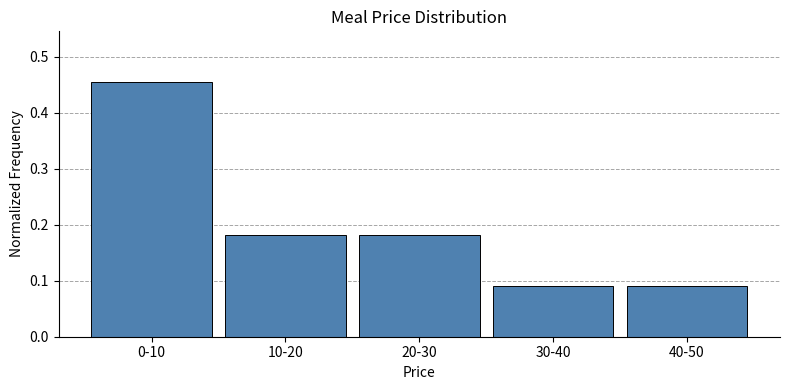

At which category does the chart reach its peak across all series?

0-10